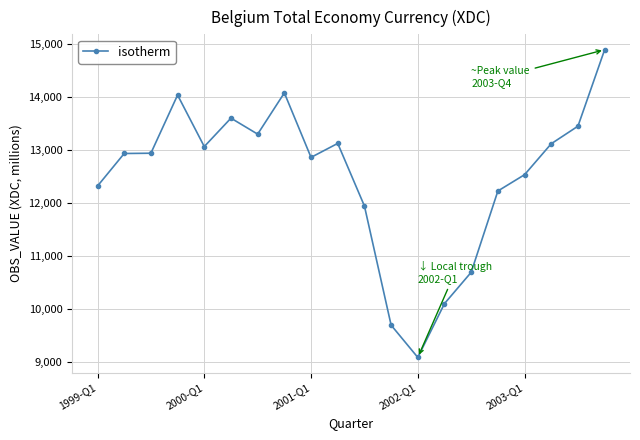

What is the value of the 7th point from the left?

13292.5